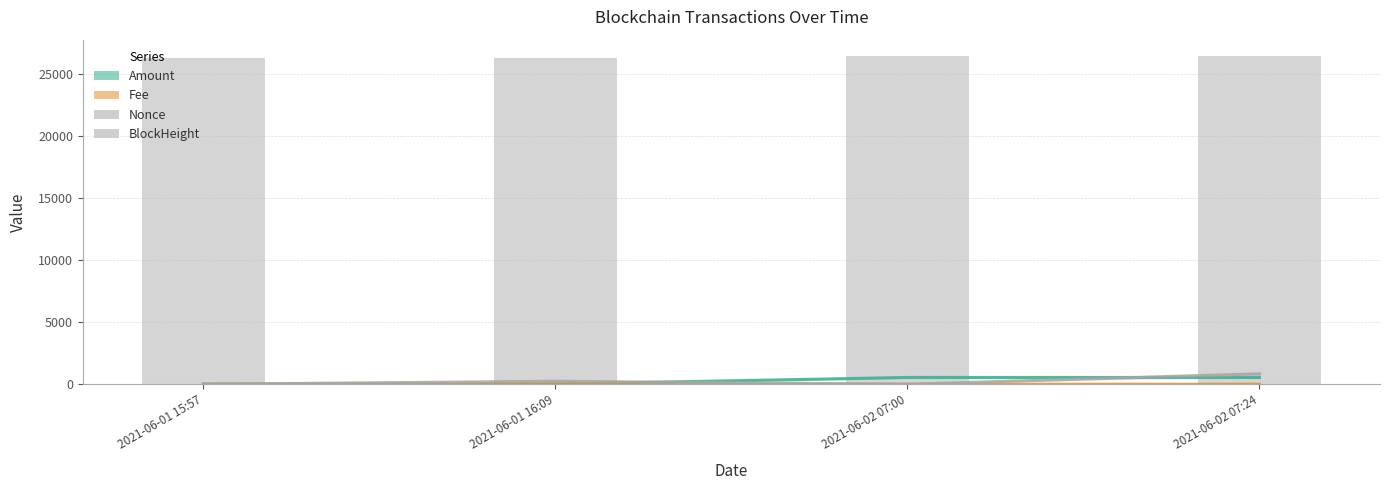

Which series has the largest total across all categories?

BlockHeight